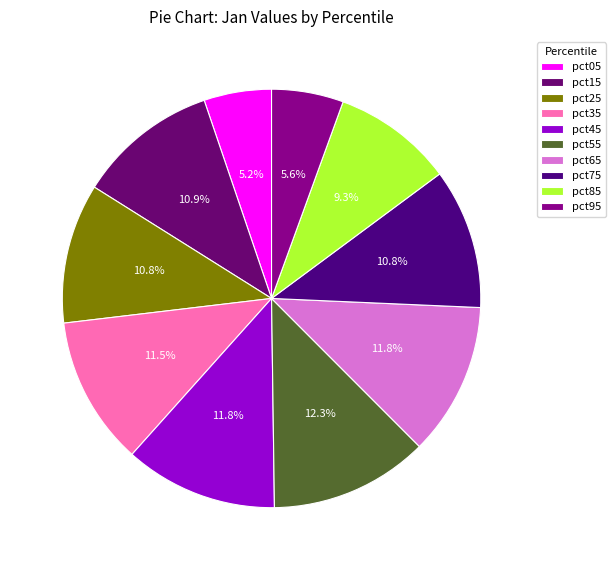

The pct85 slice represents 9% of the pie. True or false?

True